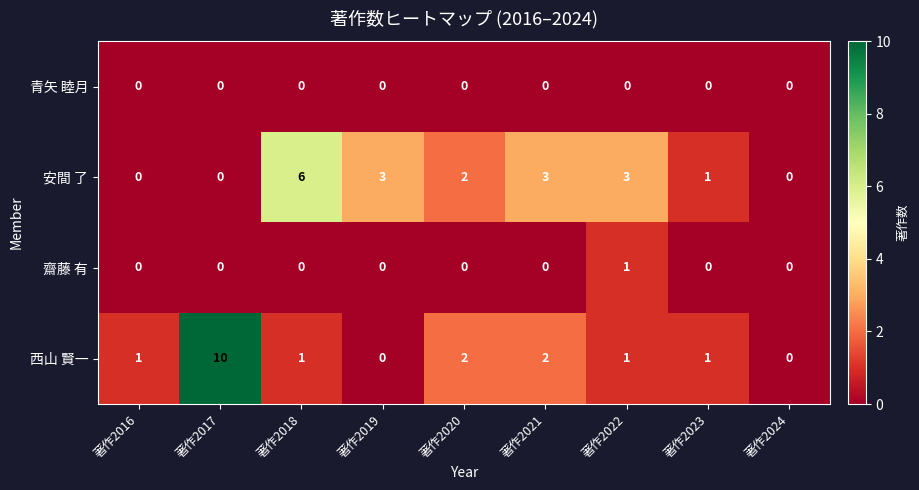

How many 齋藤 有 values are between 0 and 1?

9